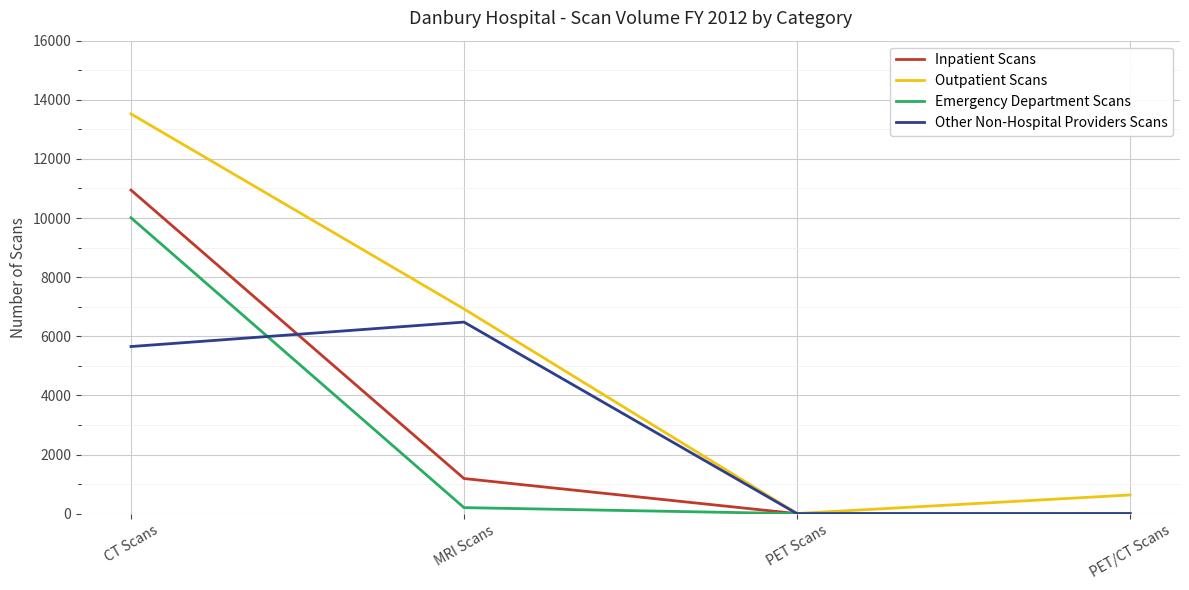

What are all the series names shown in the legend?

Inpatient Scans, Outpatient Scans, Emergency Department Scans, Other Non-Hospital Providers Scans